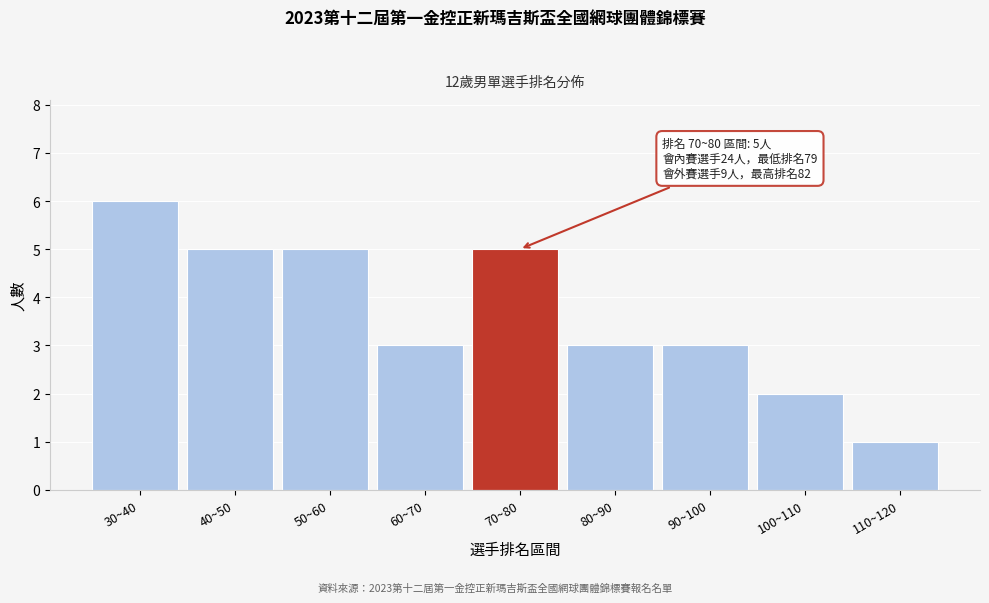

Reading left to right, list all the values displayed in this chart.

6	5	5	3	5	3	3	2	1